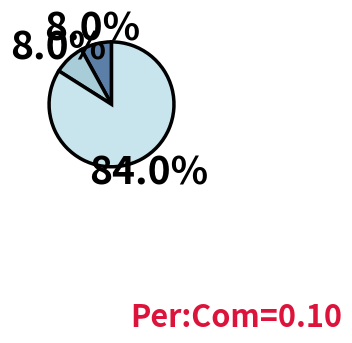

Does any single category account for the majority?

Yes